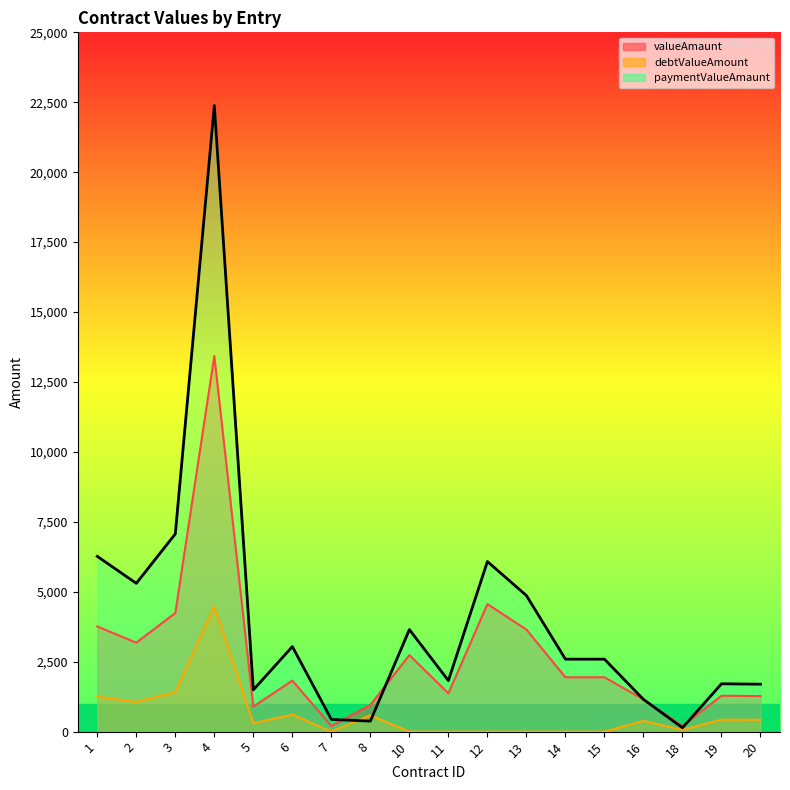

Between 4 and 16, which series saw the biggest shift?

paymentValueAmaunt